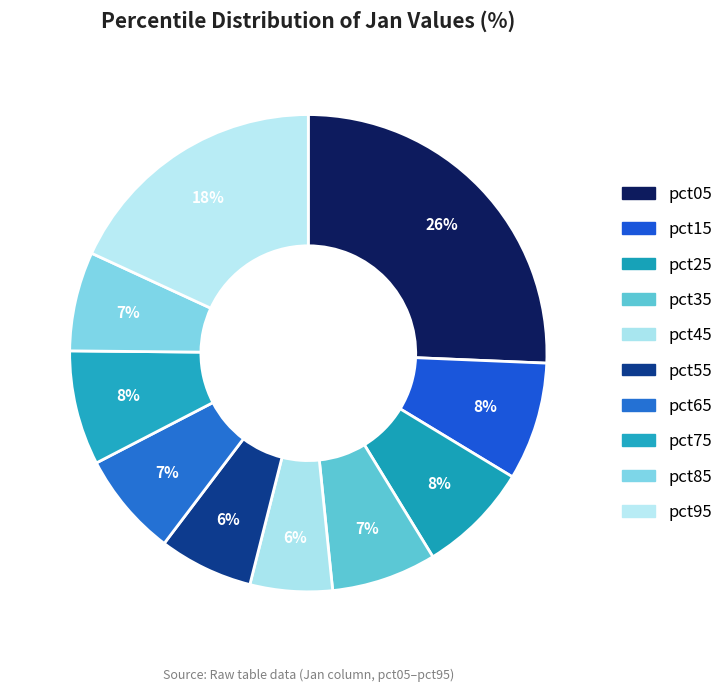

Does pct65 represent more than half of the total?

No